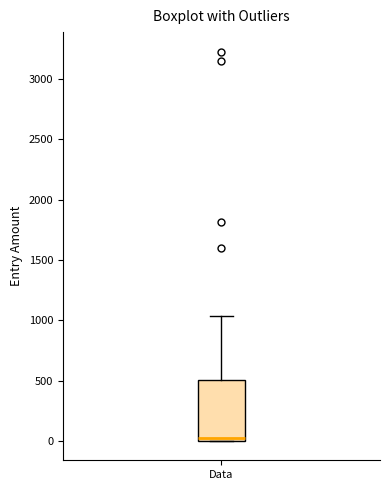

Read this box plot against the y-axis: the position of the median line, the range covered by the box, and the ends of both whiskers. The values are not printed on the chart, so give them approximately, as read against the axis.

median 0 (just above the box's lower edge), box 0 to 500, whiskers 0 to 1050